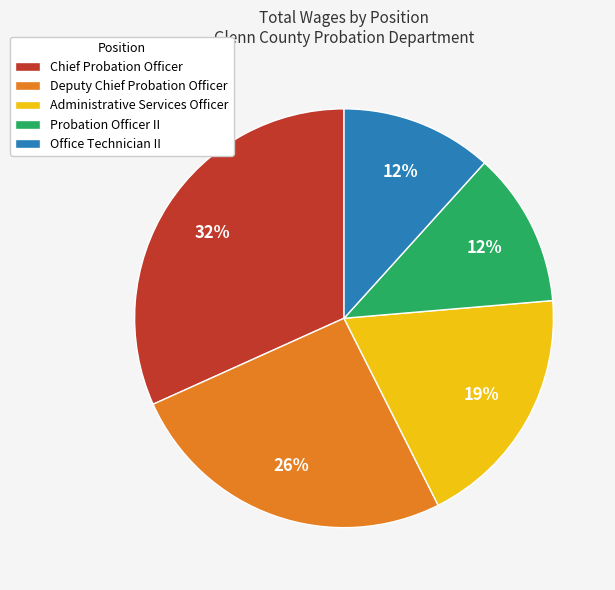

True or false: Deputy Chief Probation Officer accounts for 26% of the total.

True